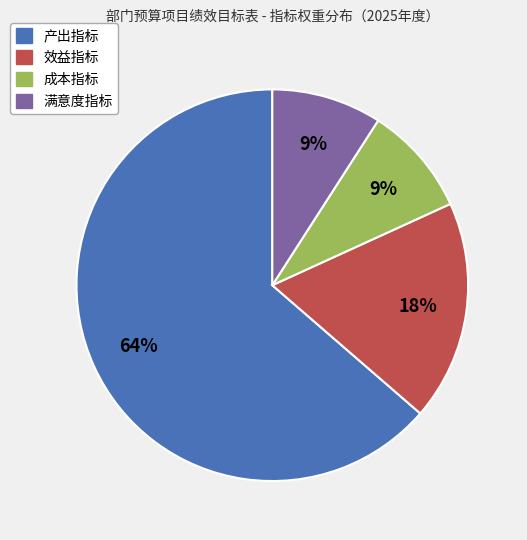

What is the largest slice in the pie chart?

产出指标